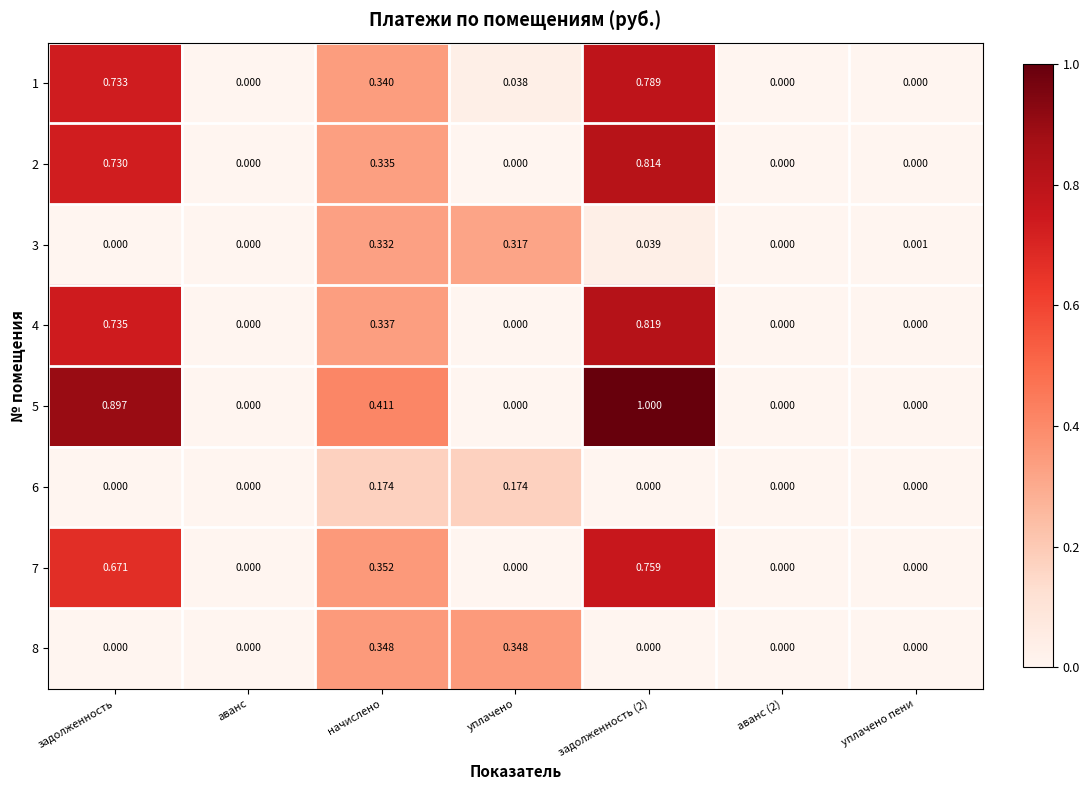

Is the value of 8 at задолженность (2) greater than the value of 3 at уплачено пени?

No